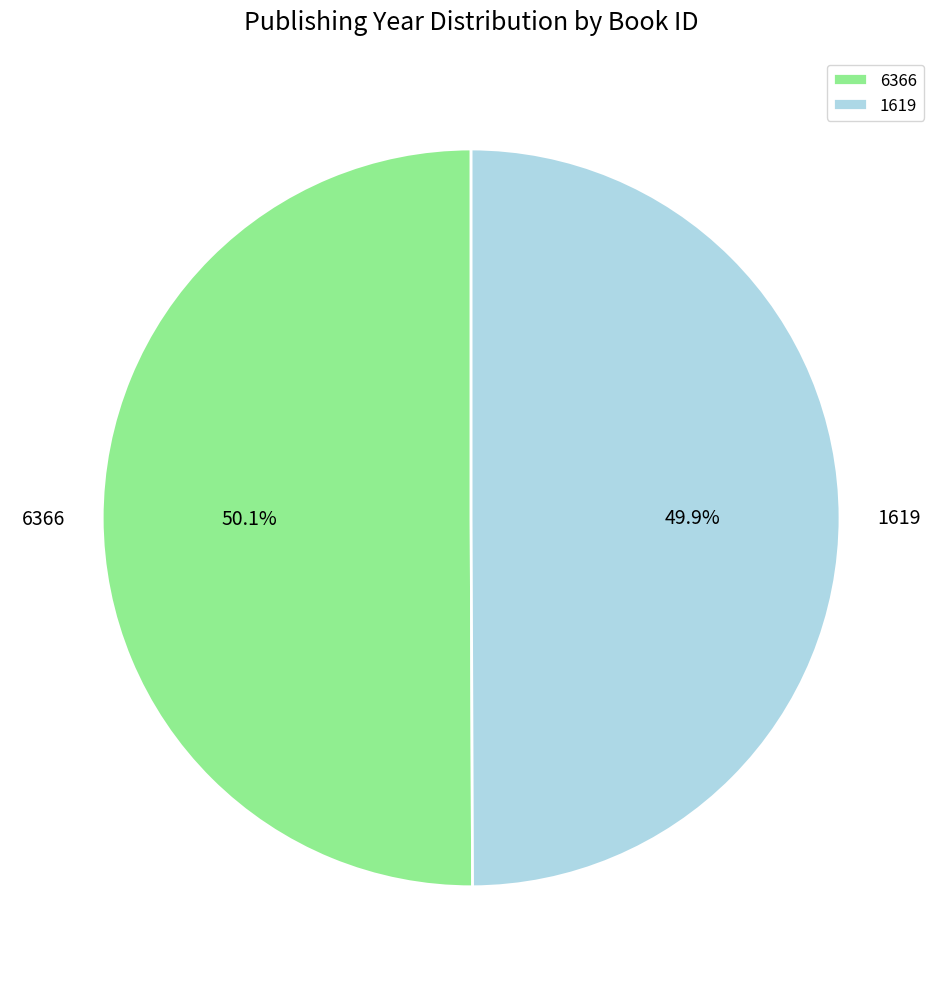

True or false: 6366 accounts for 44% of the total.

False